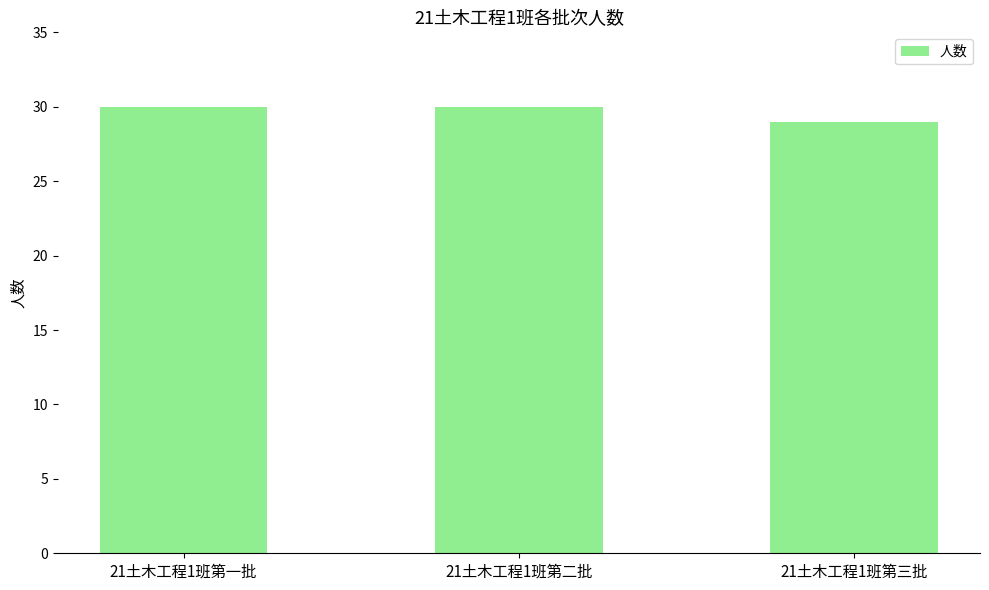

The value at 21土木工程1班第二批 is 44. True or false?

False